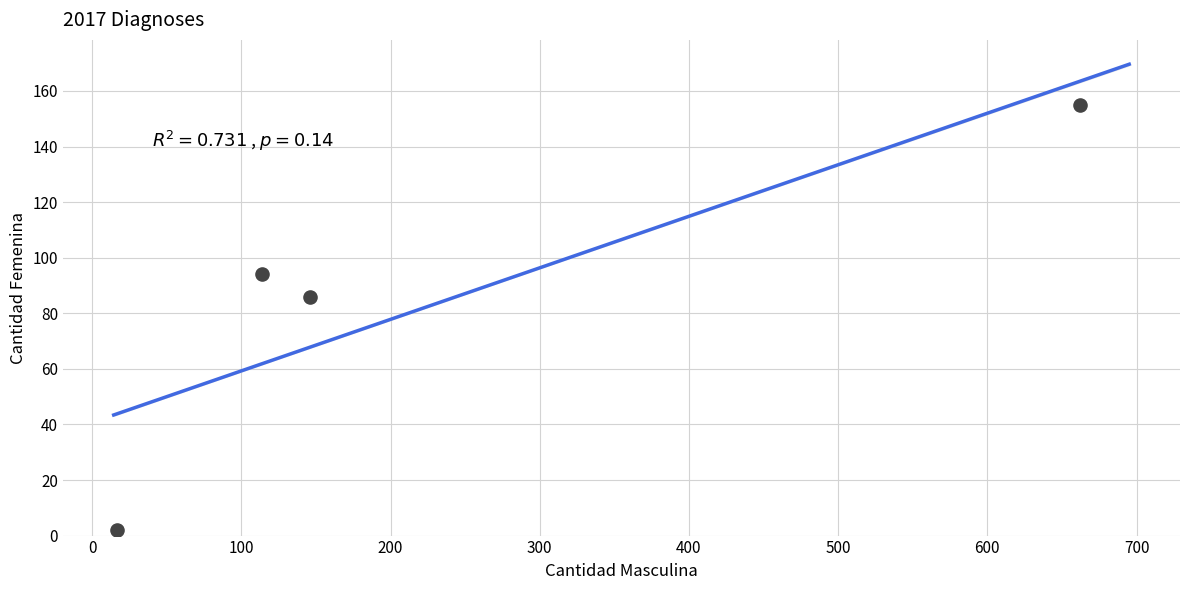

What Y value in the scatter plot is closest to 78?

86